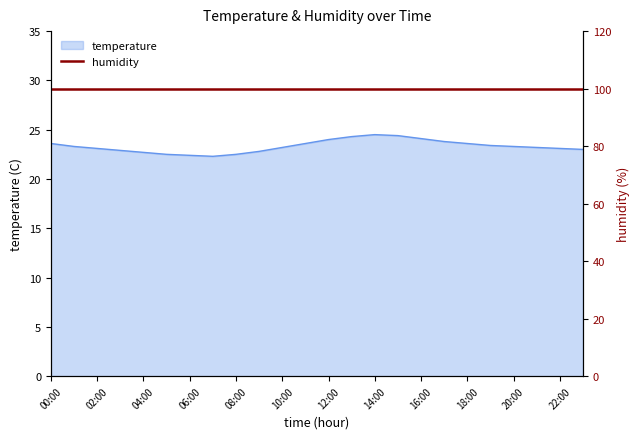

What value does the data have at 02:00?

23.1